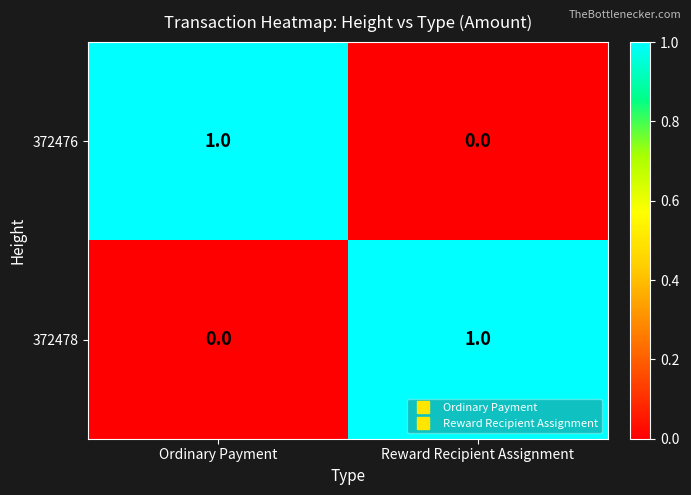

Reading left to right, extract all data points from this chart.

372476: Ordinary Payment=1	Reward Recipient Assignment=0
372478: Ordinary Payment=0	Reward Recipient Assignment=1